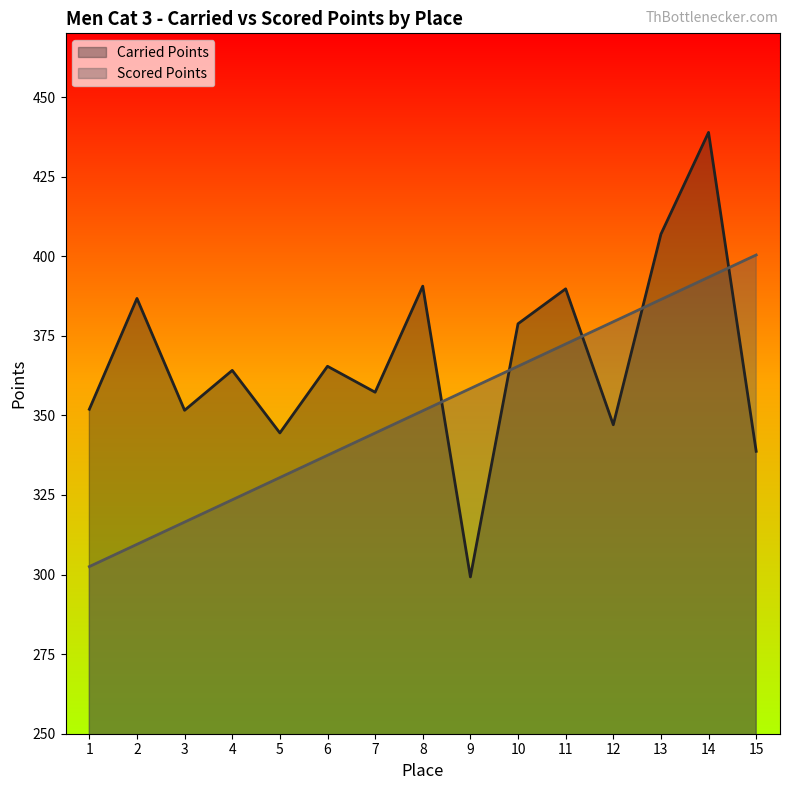

What are all the series names shown in the legend?

Carried Points, Scored Points